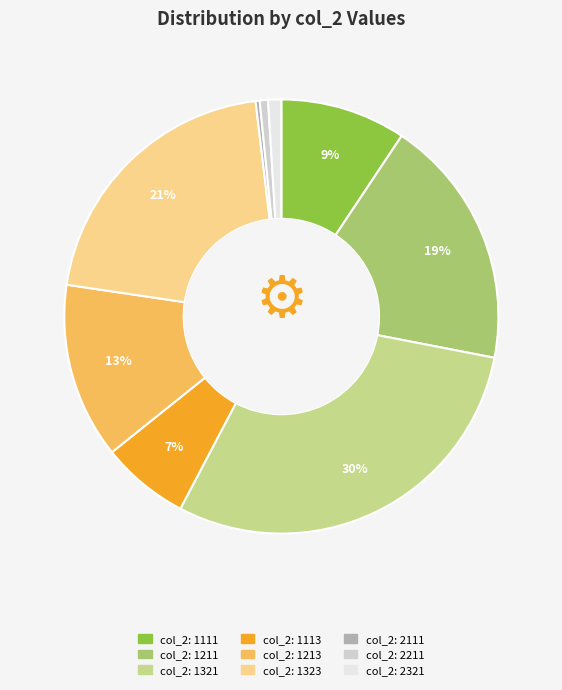

How many slices are in this pie chart?

9